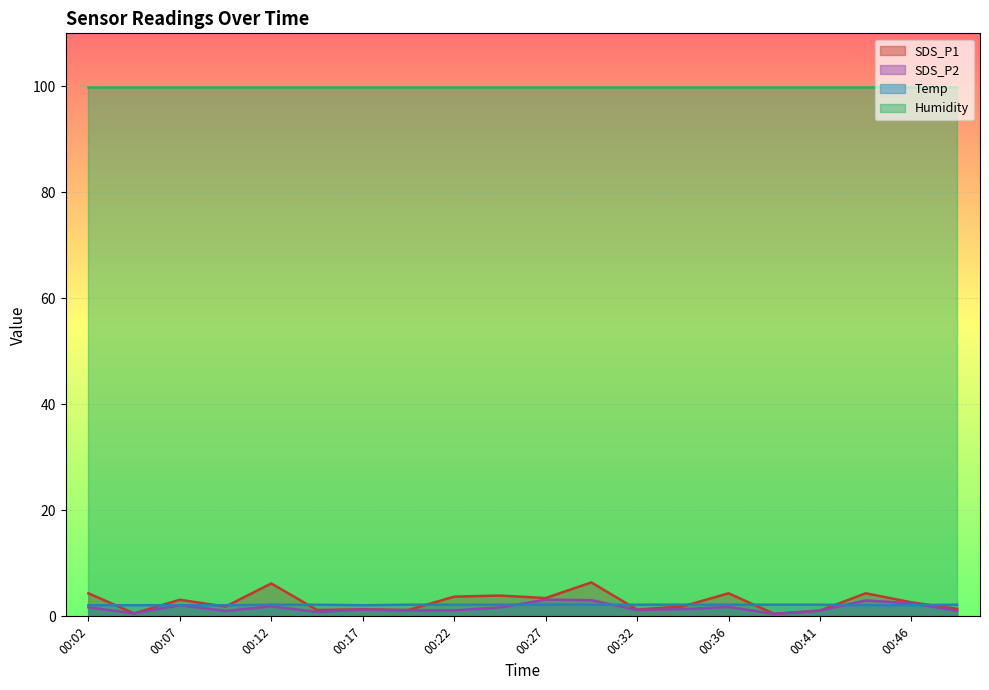

Which has a higher value, 00:09 or 00:41?

00:09